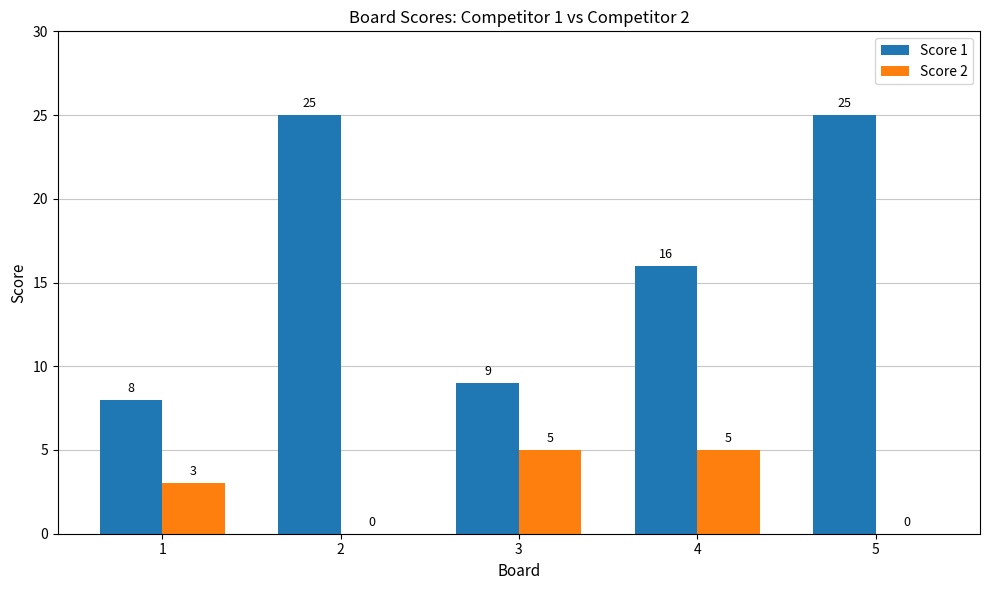

Are the bars grouped side by side (vs. stacked)?

Yes